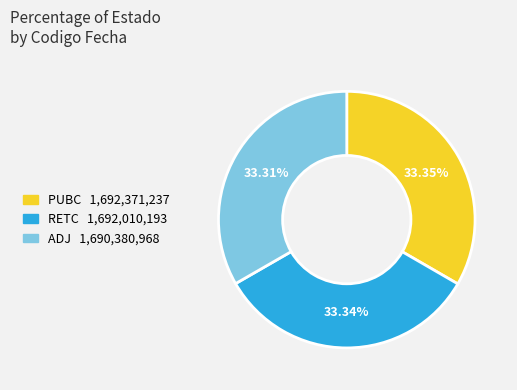

Approximately how many times larger is the value at RETC compared to ADJ?

1.0